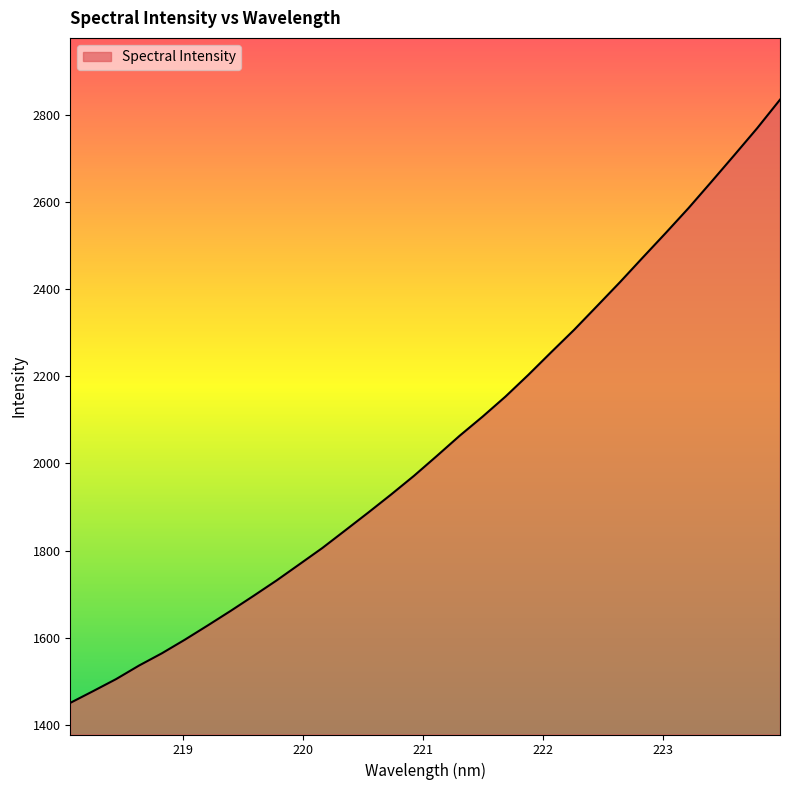

Reading right to left, what are all the values shown in this chart?

2834.4	2768.9	2707.1	2646.1	2585.7	2528.5	2472.3	2415.7	2360.9	2306.6	2255.3	2203.3	2153.4	2107.4	2063.6	2017.1	1971.5	1928.6	1887.1	1846.4	1806.0	1768.6	1731.5	1696.3	1661.8	1628.4	1595.7	1564.6	1536.3	1505.3	1477.8	1450.7